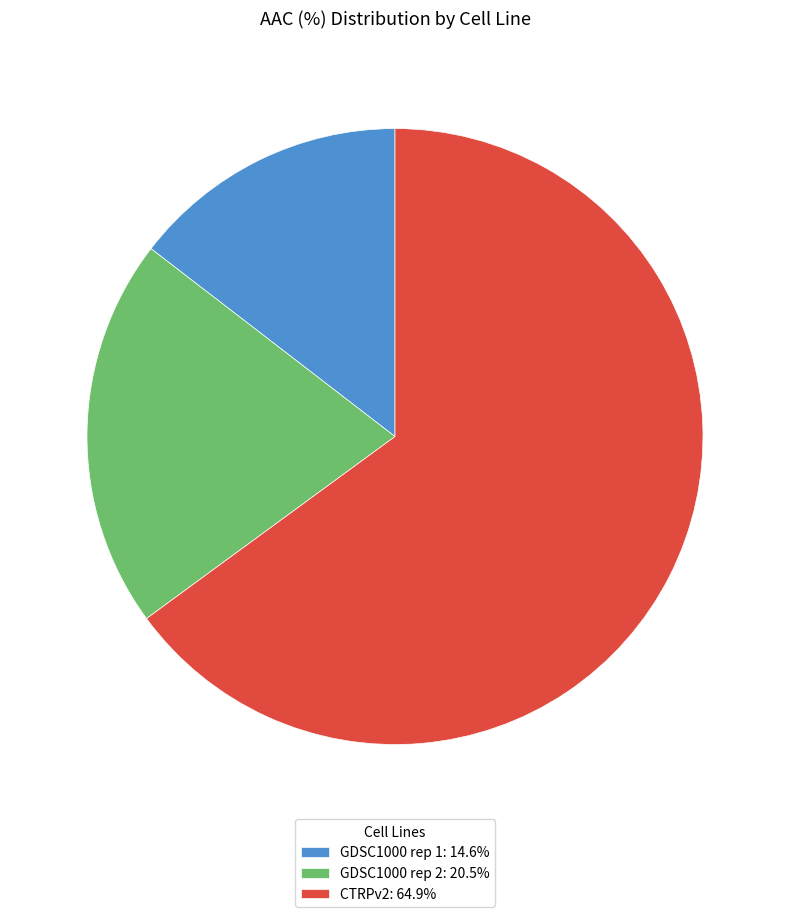

Does CTRPv2: 64.9% account for over 50% of the chart?

Yes